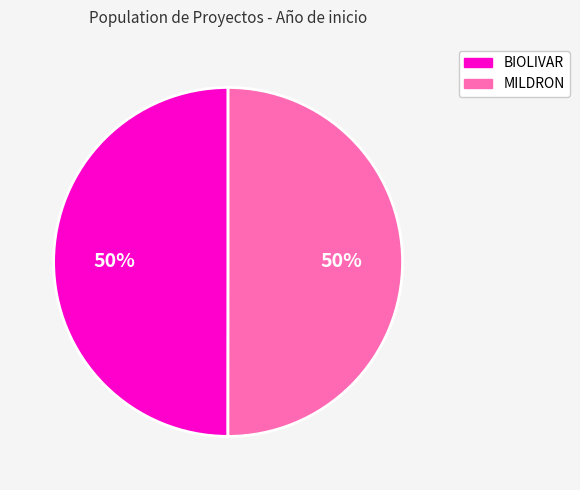

Do MILDRON and BIOLIVAR together represent more than half of the pie?

Yes